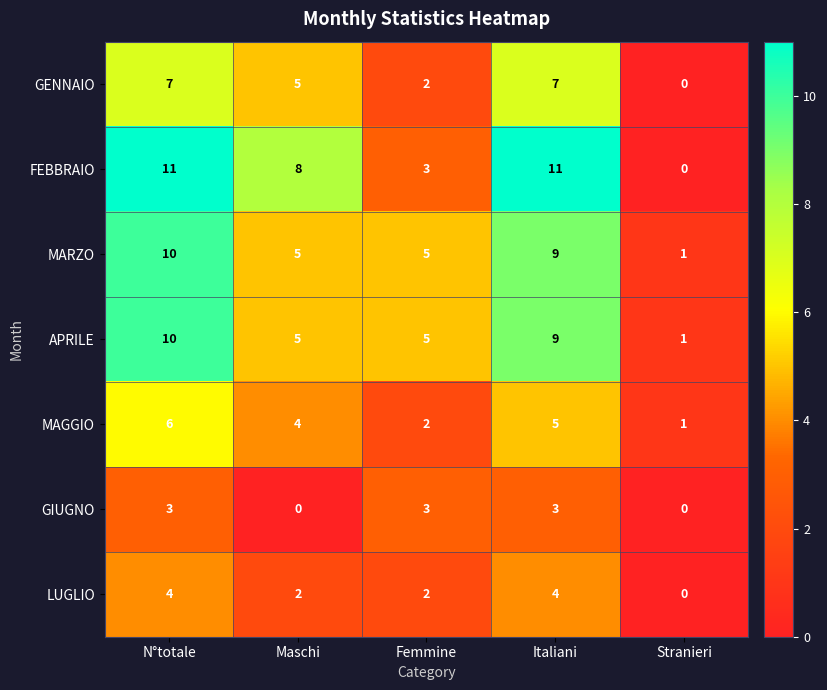

What is the difference between the highest and lowest values at N°totale?

8